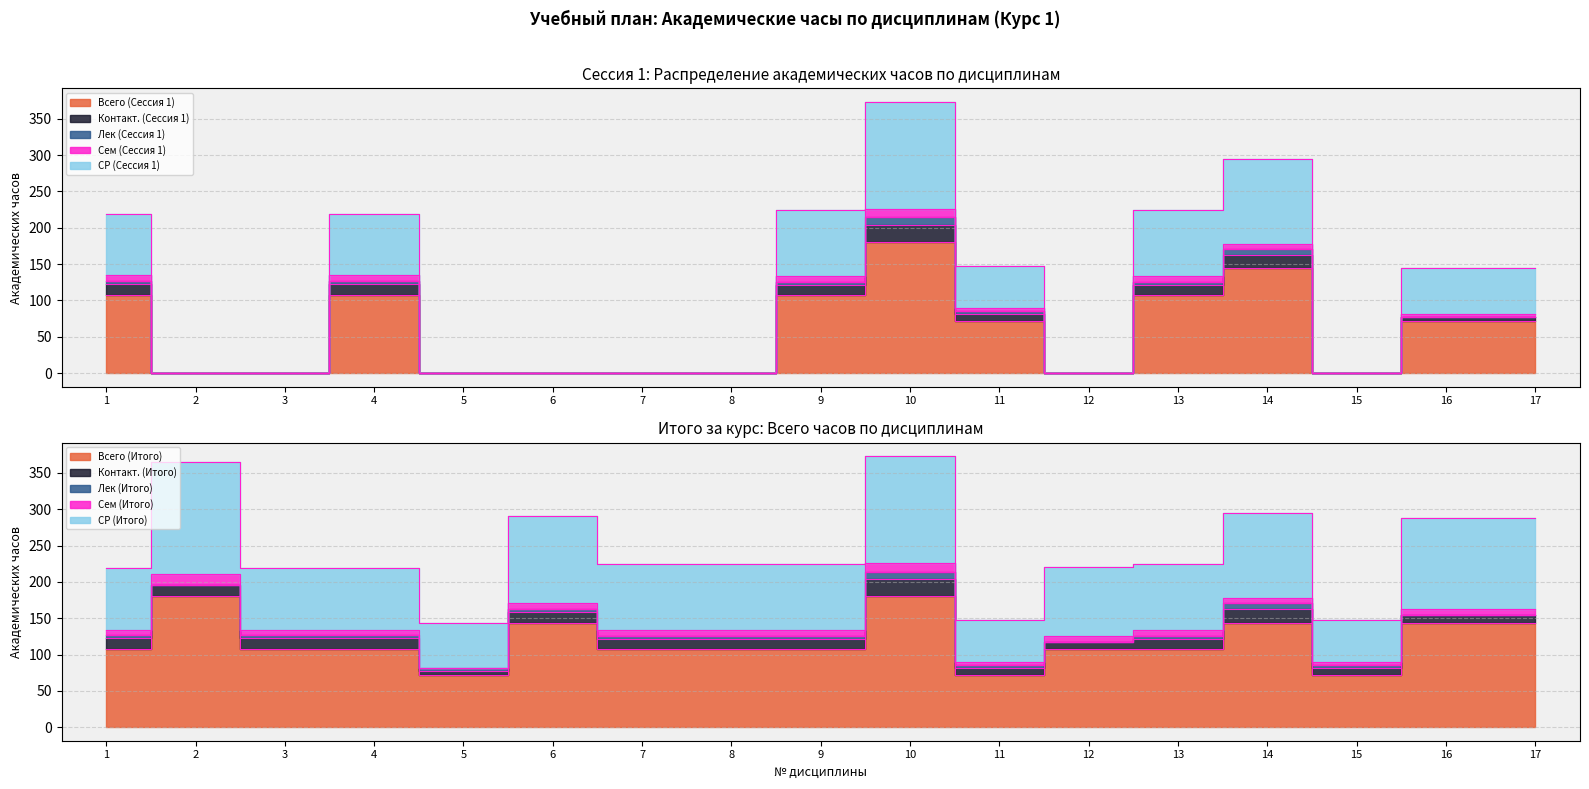

What is the maximum value shown in the chart?

373.0